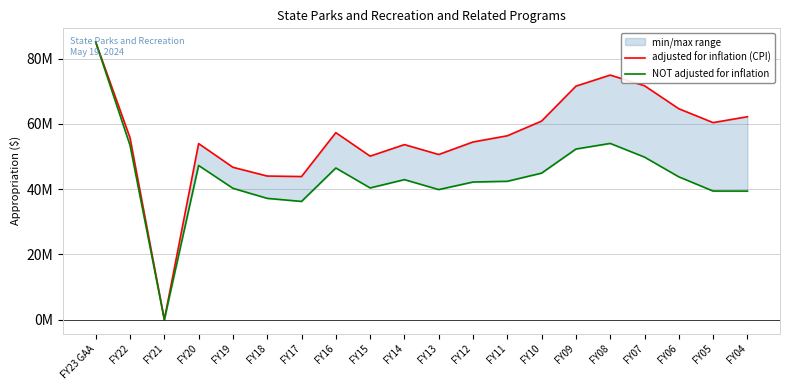

True or false: NOT adjusted for inflation and adjusted for inflation (CPI) intersect in this chart.

False